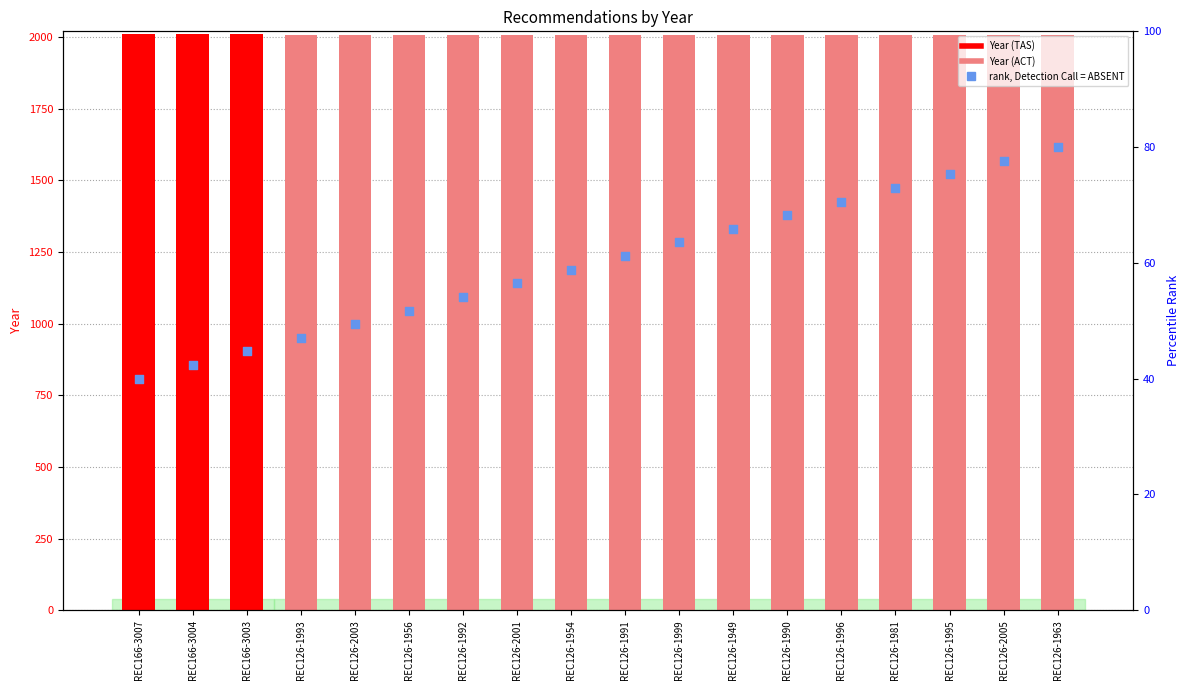

Which series has the largest Y range (max minus min)?

rank, Detection Call = ABSENT